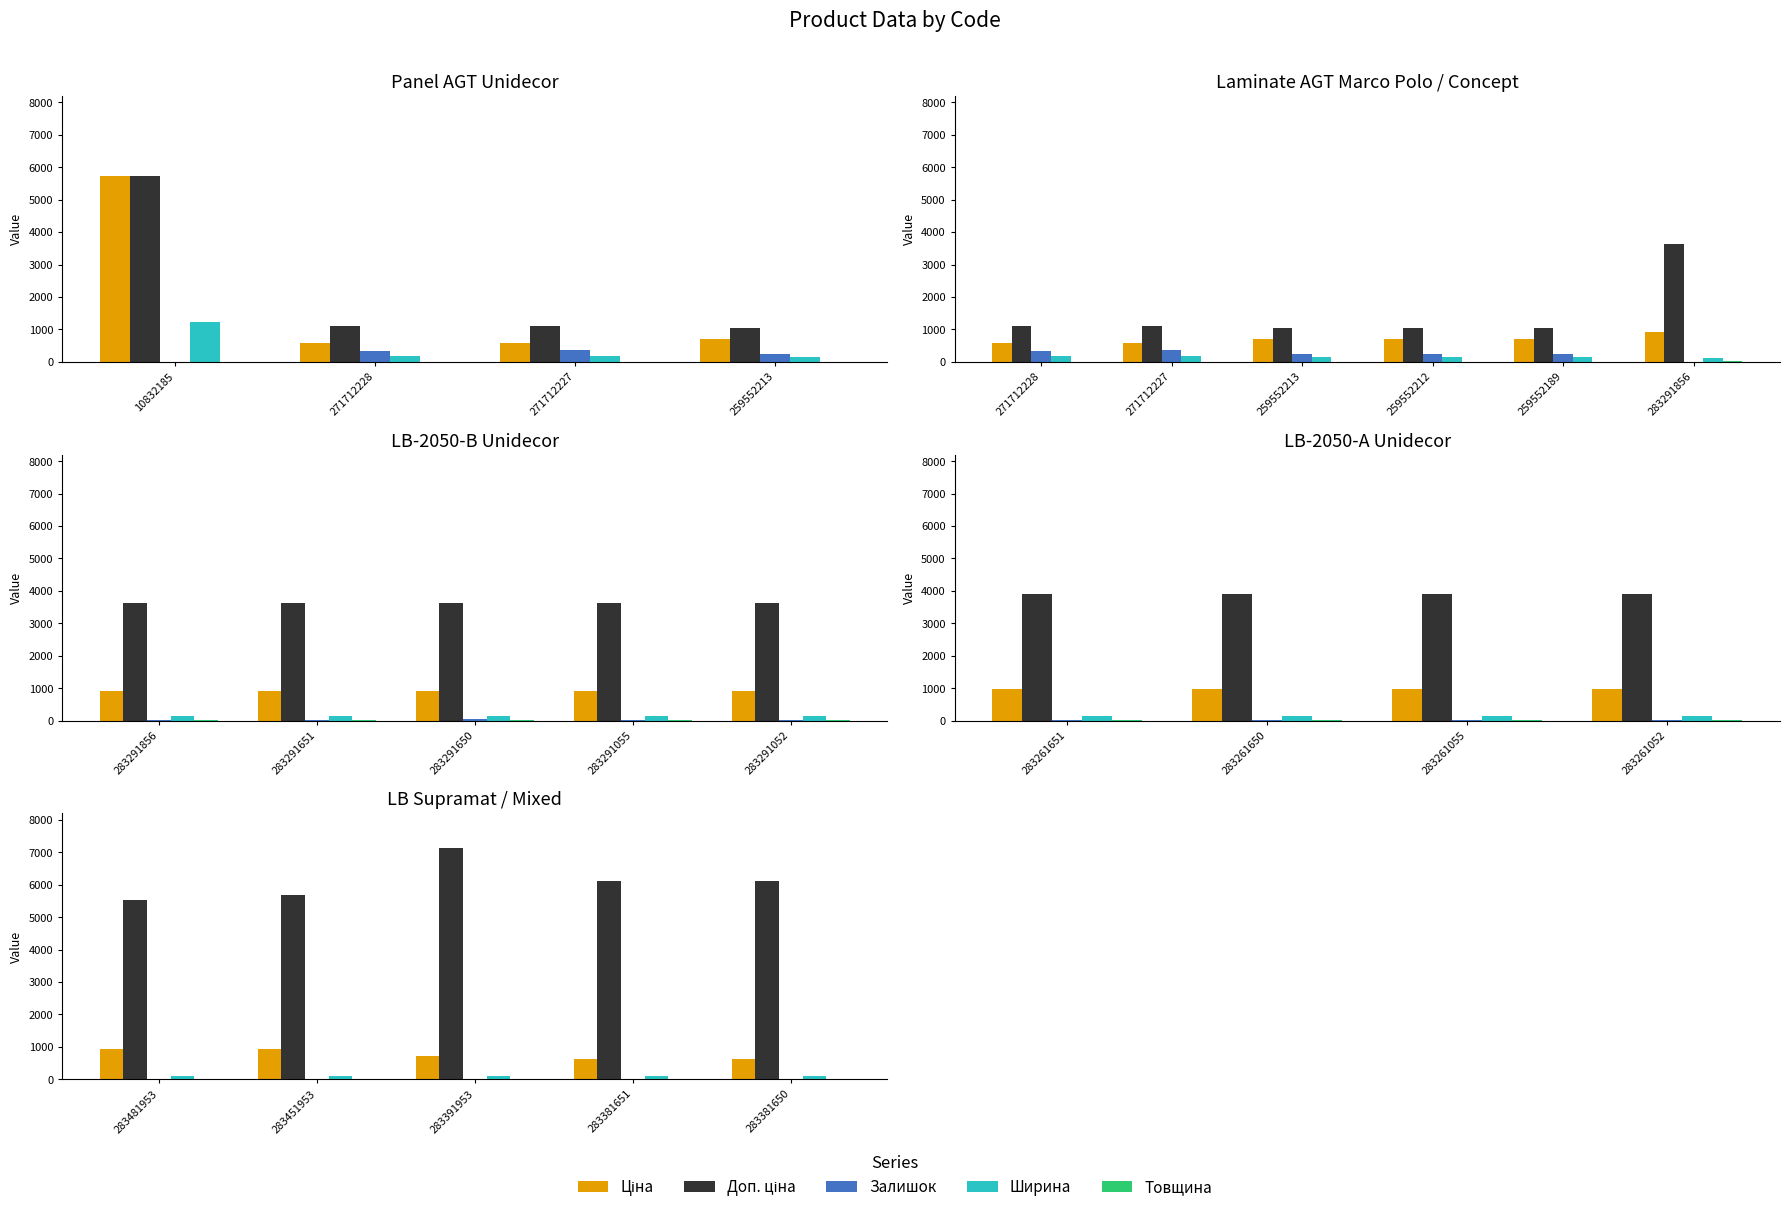

What are all the series names shown in the legend?

Ціна, Доп. ціна, Залишок, Ширина, Товщина